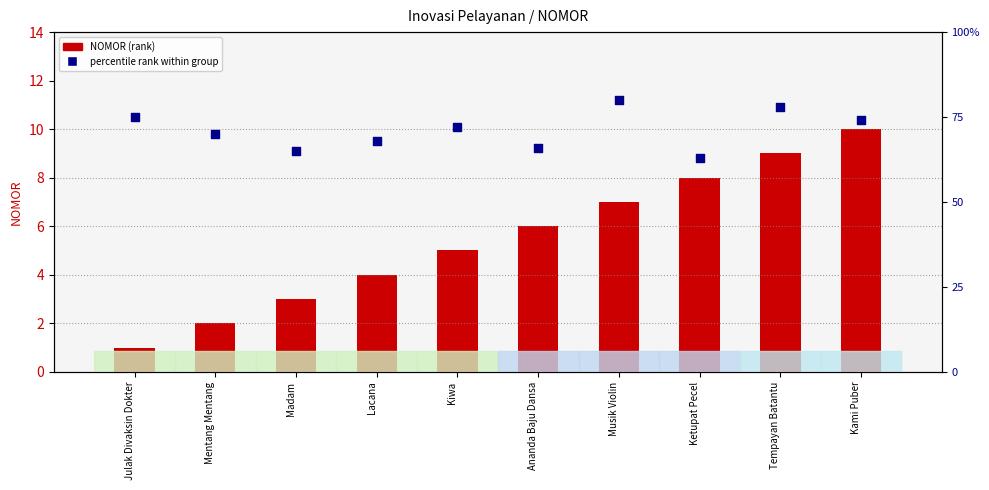

Which series reaches the minimum Y coordinate?

NOMOR (rank)